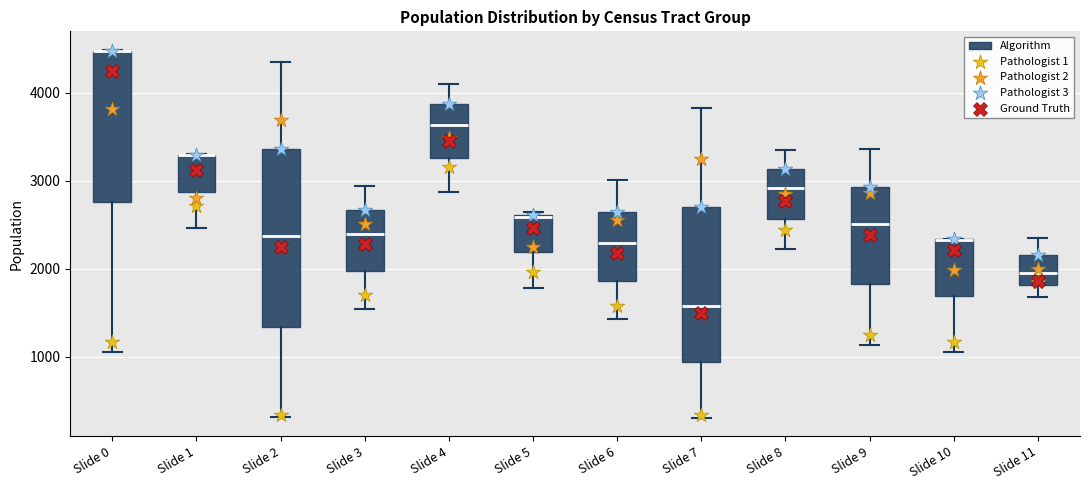

Comparing the boxes themselves (not the whiskers), which one is the tallest?

Slide 2